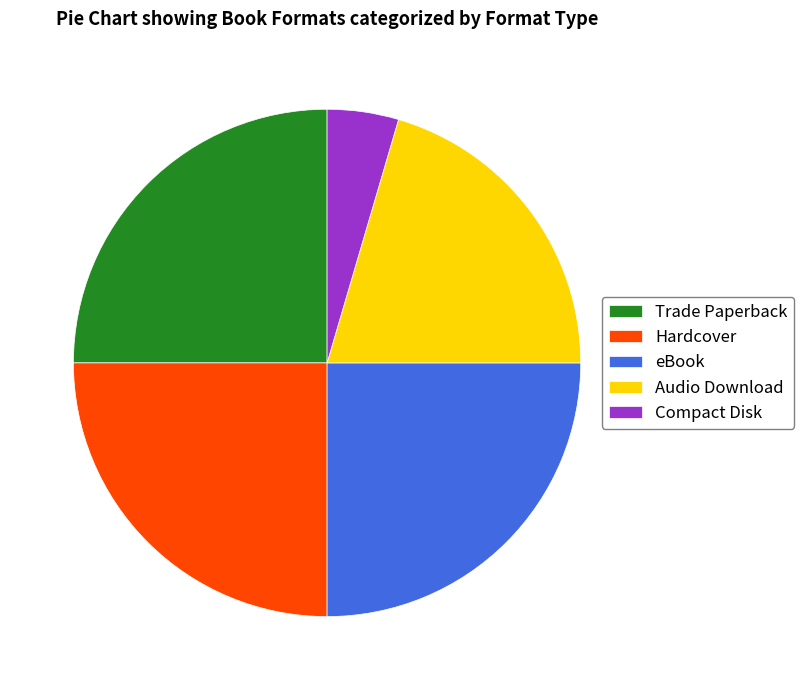

The Compact Disk slice represents 5% of the pie. True or false?

True